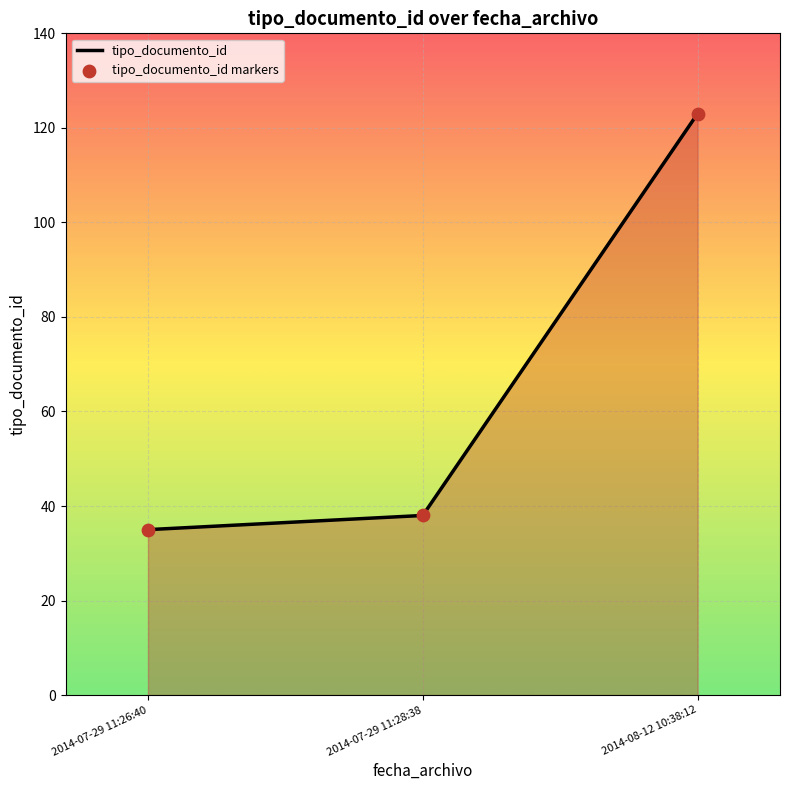

Where is the data nearest to the value 79?

2014-07-29 11:28:38